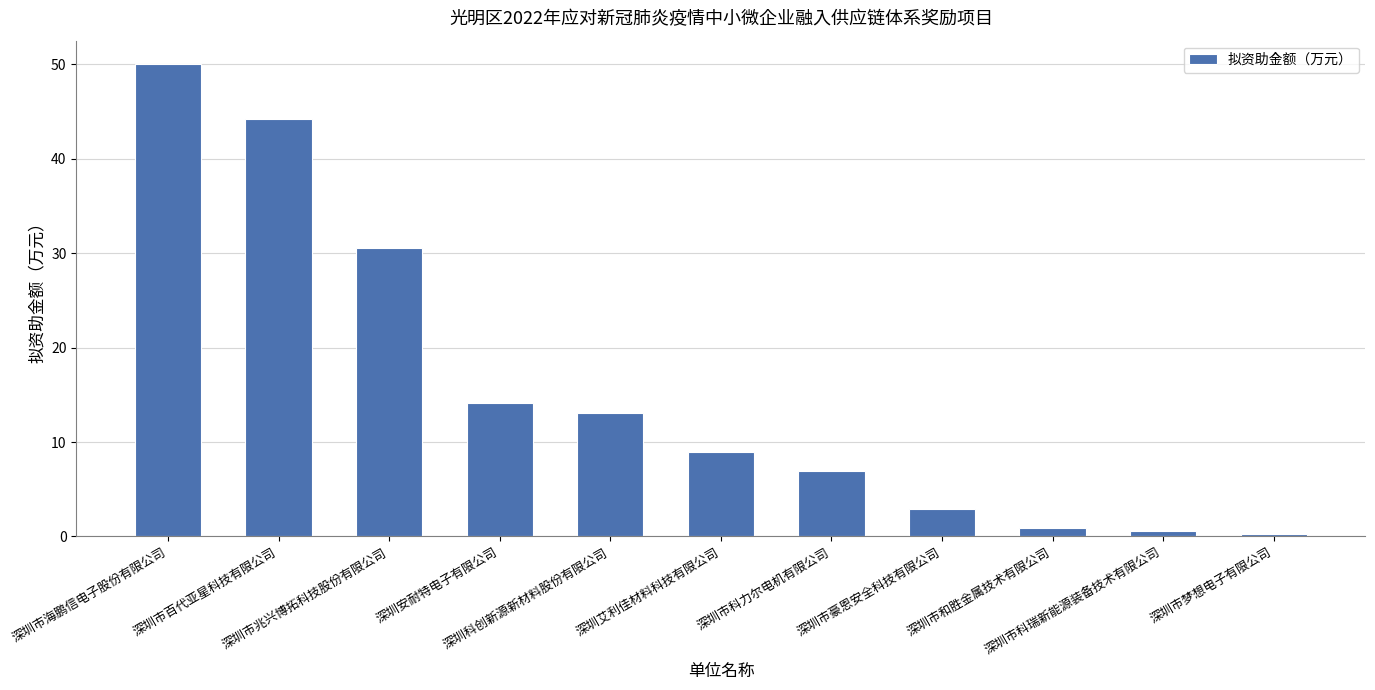

True or false: the data shows 0.9 at 深圳市和胜金属技术有限公司.

True